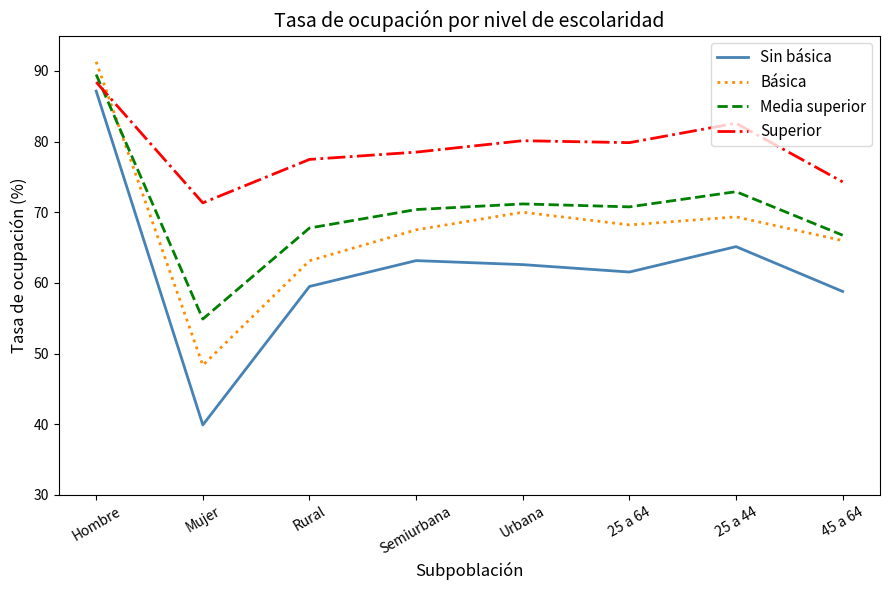

Count the number of data series in this chart.

4